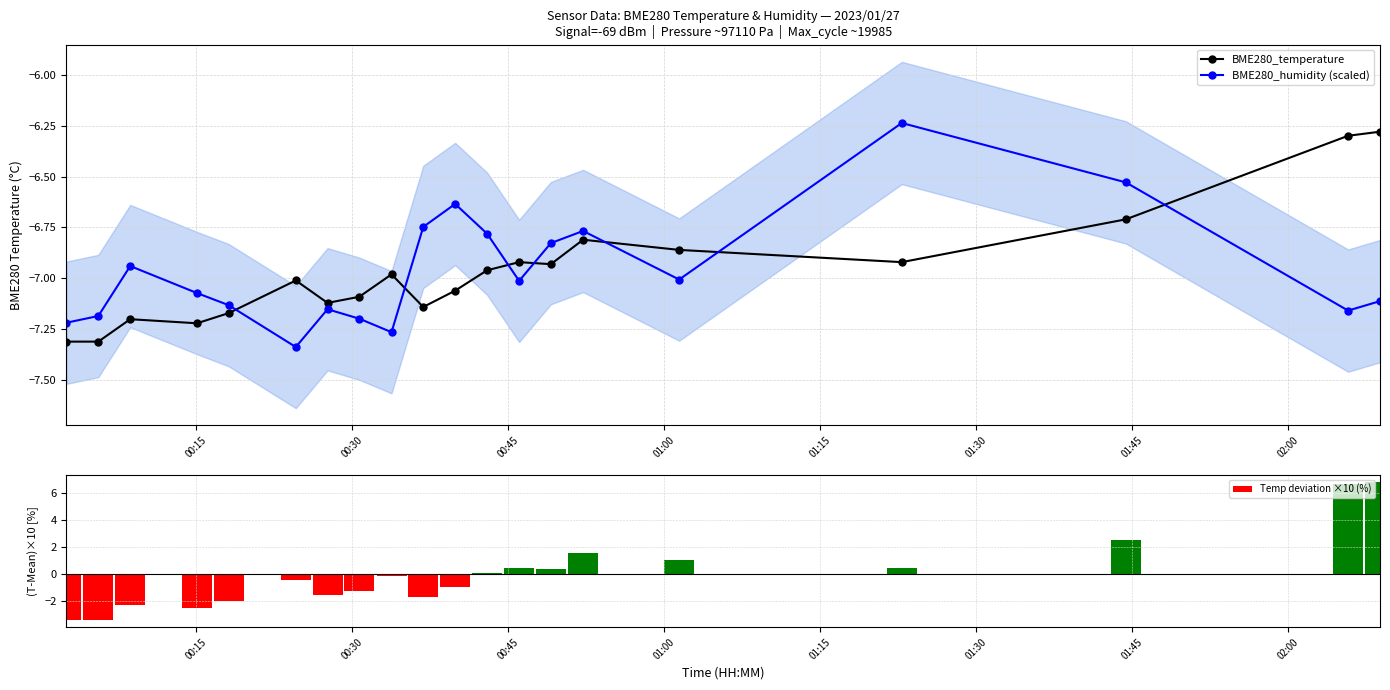

Reading left to right, what are all the values shown in this chart?

BME280_temperature: -7.3	-7.3	-7.2	-7.2	-7.2	-7.0	-7.1	-7.1	-7.0	-7.1	-7.1	-7.0	-6.9	-6.9	-6.8	-6.9	-6.9	-6.7	-6.3	-6.3
BME280_humidity (scaled): -7.2	-7.2	-6.9	-7.1	-7.1	-7.3	-7.2	-7.2	-7.3	-6.7	-6.6	-6.8	-7.0	-6.8	-6.8	-7.0	-6.2	-6.5	-7.2	-7.1
Temp deviation ×10 (%): -3.5	-3.5	-2.4	-2.6	-2.1	-0.5	-1.6	-1.3	-0.2	-1.8	-1.0	0.0	0.4	0.3	1.5	1.0	0.4	2.5	6.6	6.8